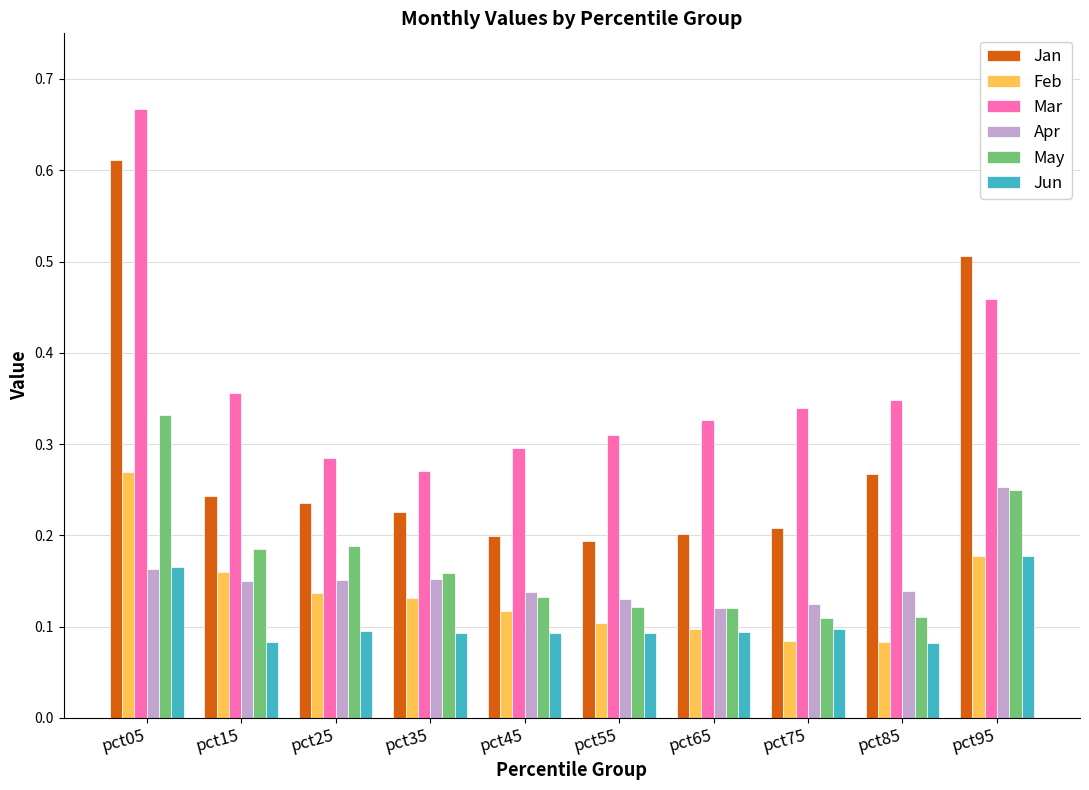

Does the chart contain stacked bars?

No